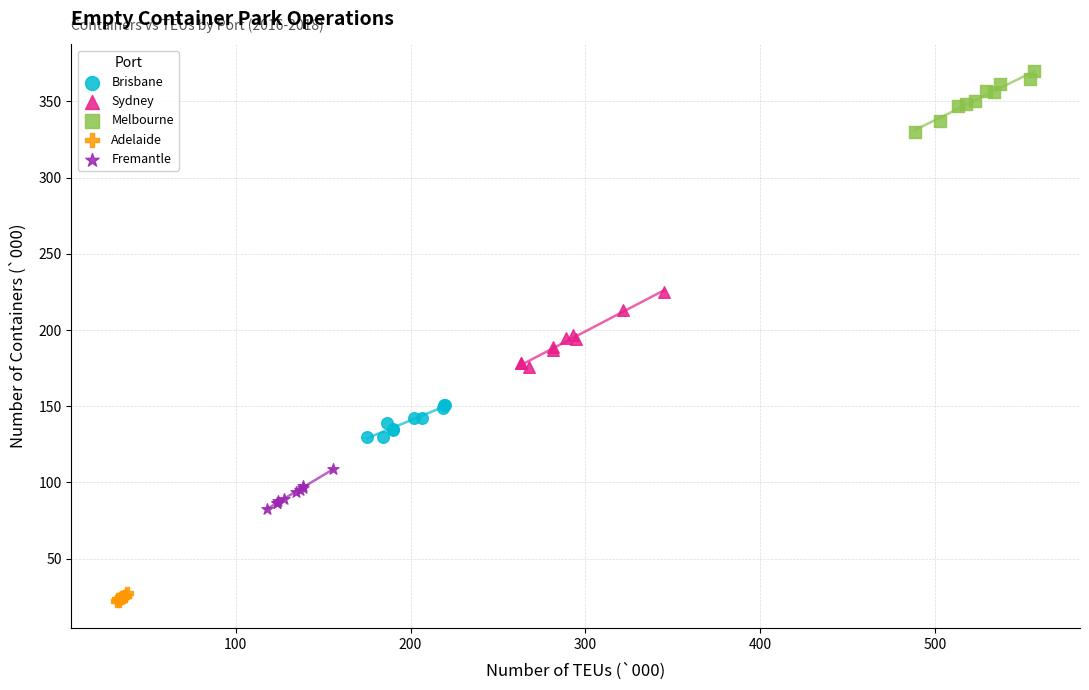

Which series has the widest spread of Y values?

Sydney